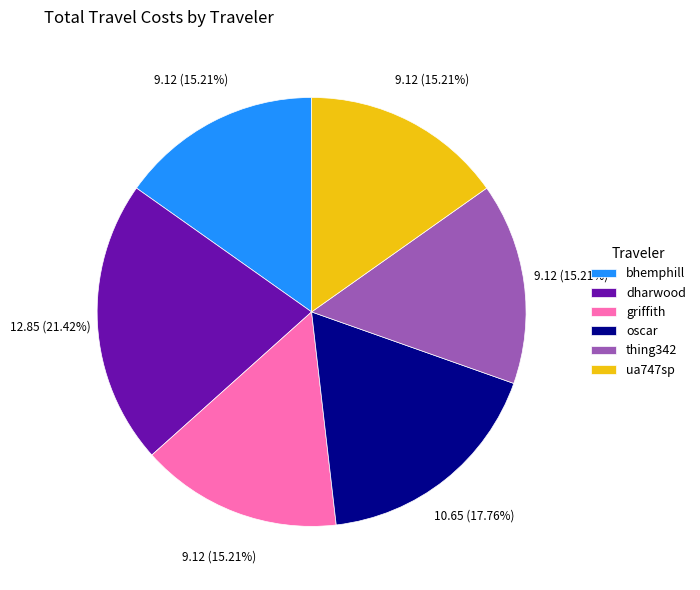

To the nearest percent, what is the combined percentage of ua747sp and dharwood?

37%